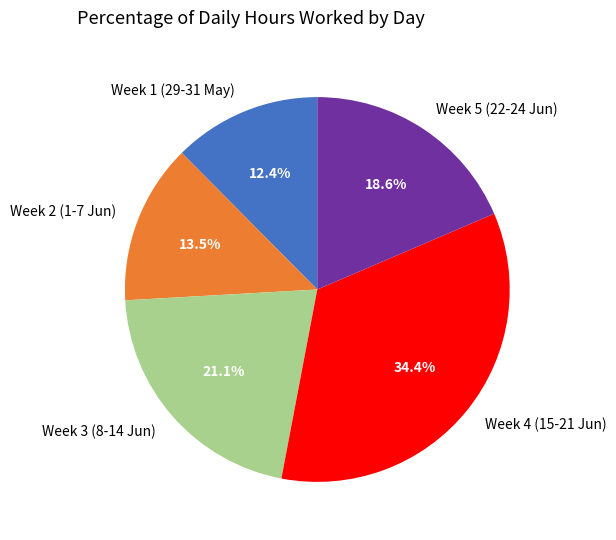

Count the number of slices in the pie.

5